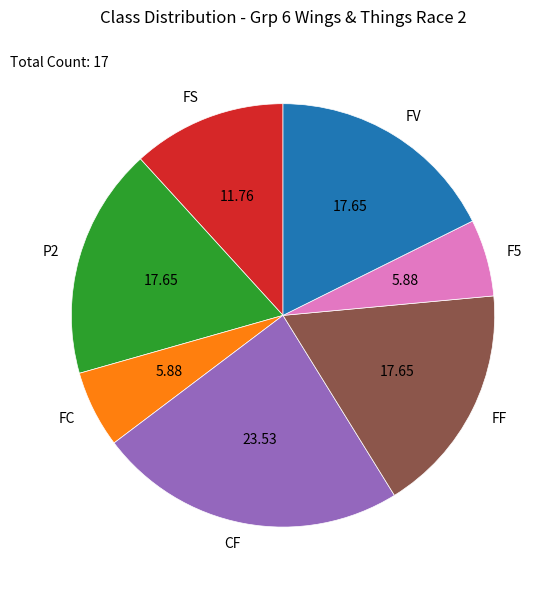

Does F5 account for over 50% of the chart?

No